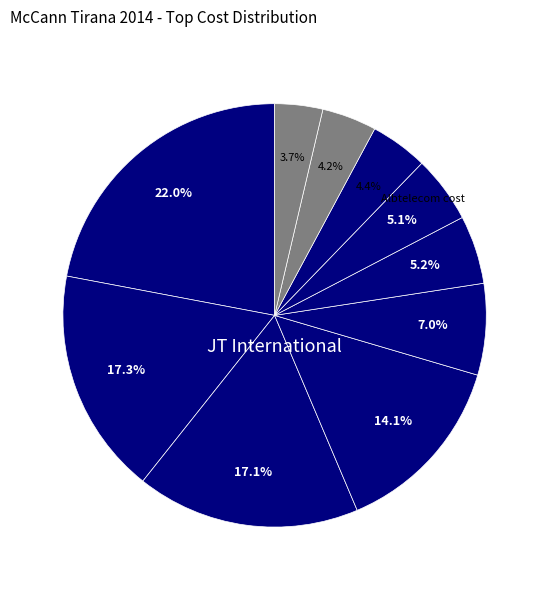

Count the number of slices in the pie.

10